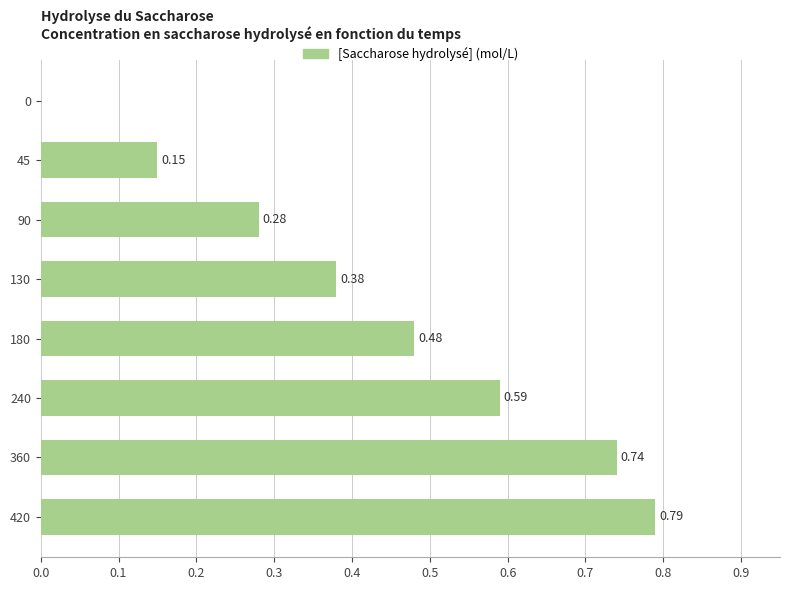

How many positive values are there?

7